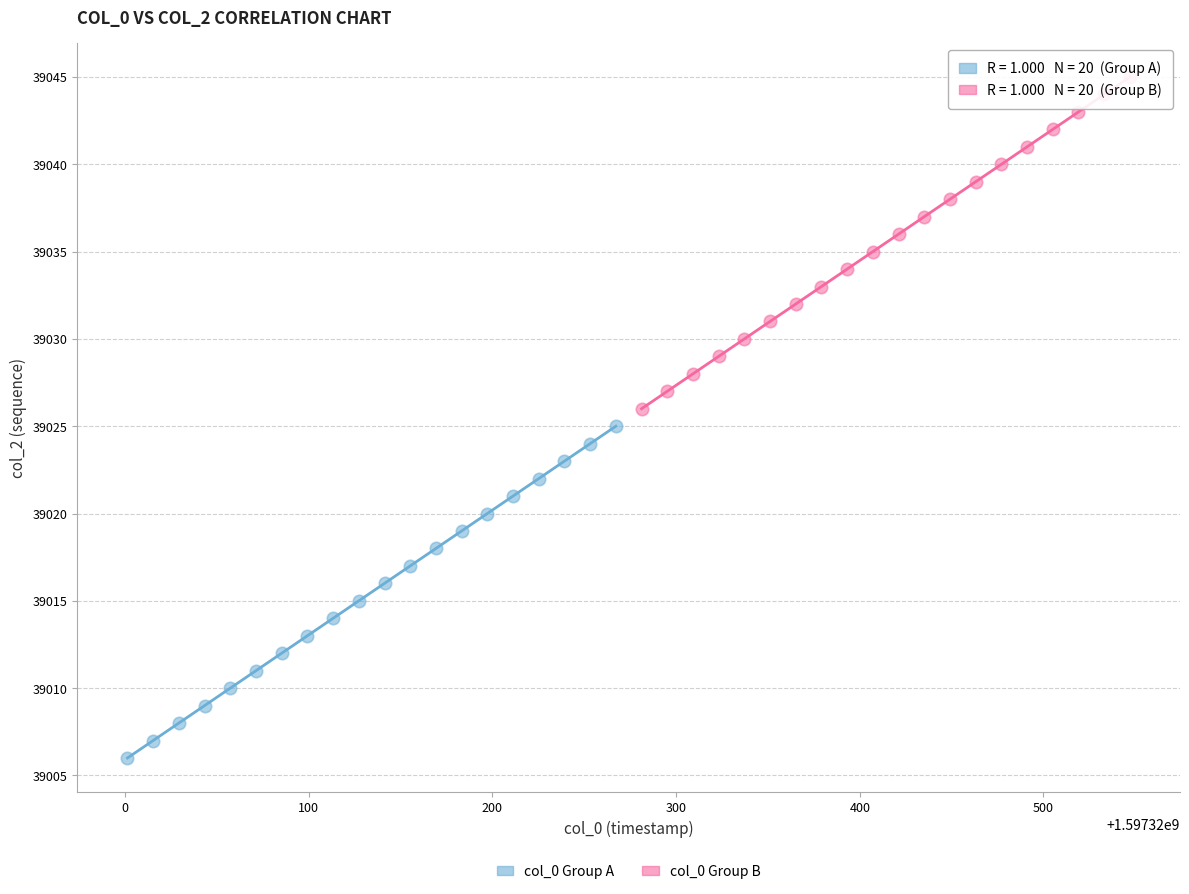

Which series contains the highest Y value?

col_0 Group B